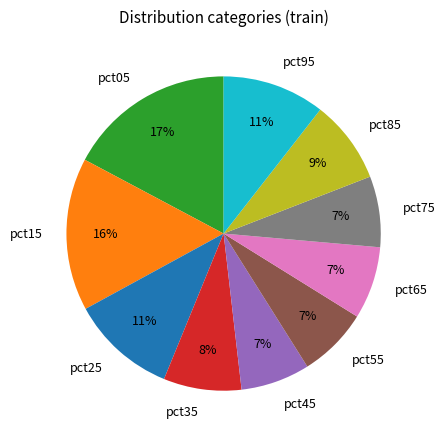

To the nearest percent, what is the average slice percentage?

10%